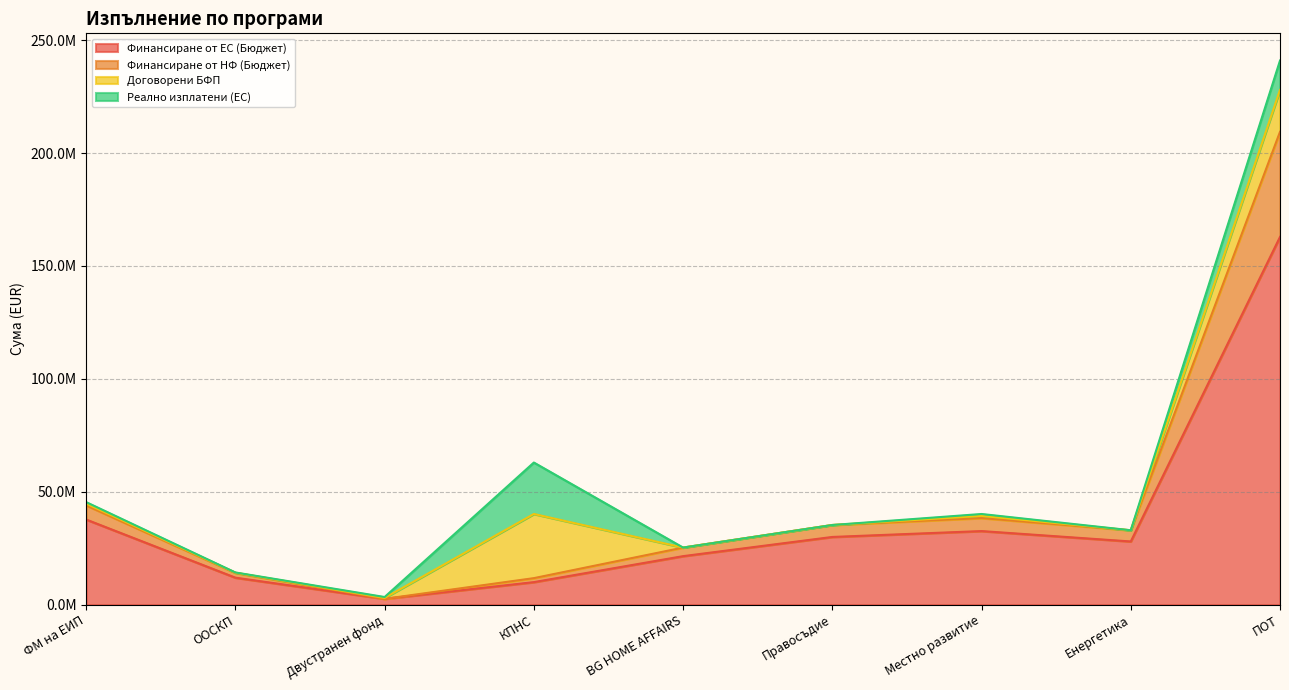

True or false: Финансиране от ЕС (Бюджет) and Финансиране от НФ (Бюджет) intersect in this chart.

False